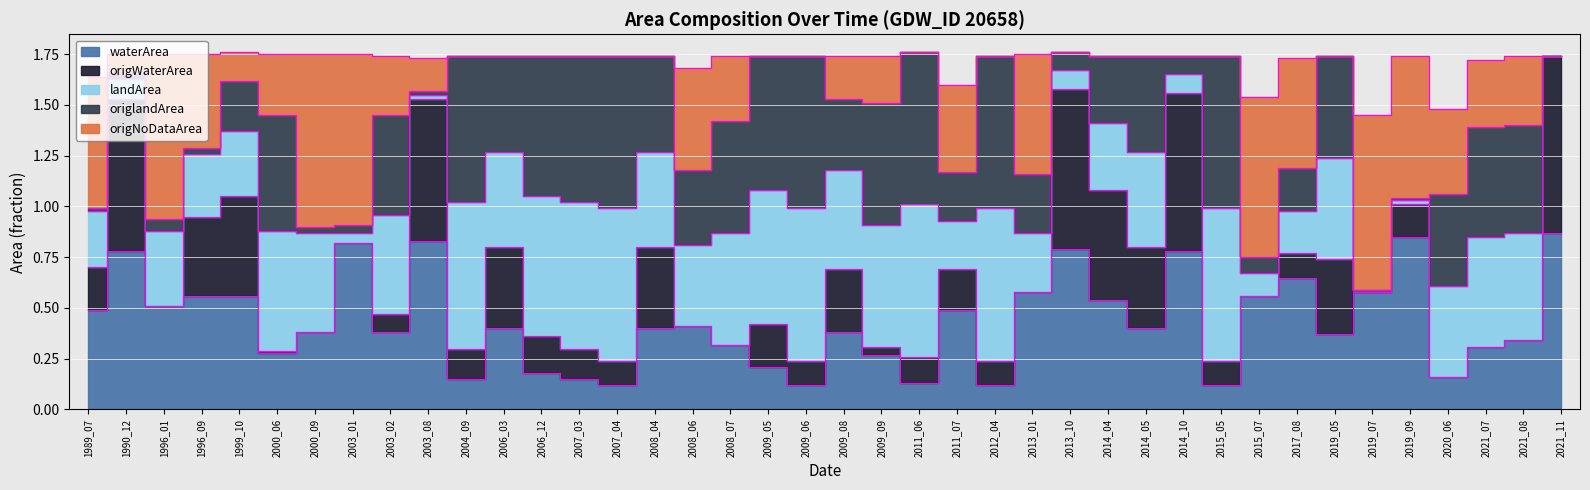

Which series has the widest spread of values?

origWaterArea